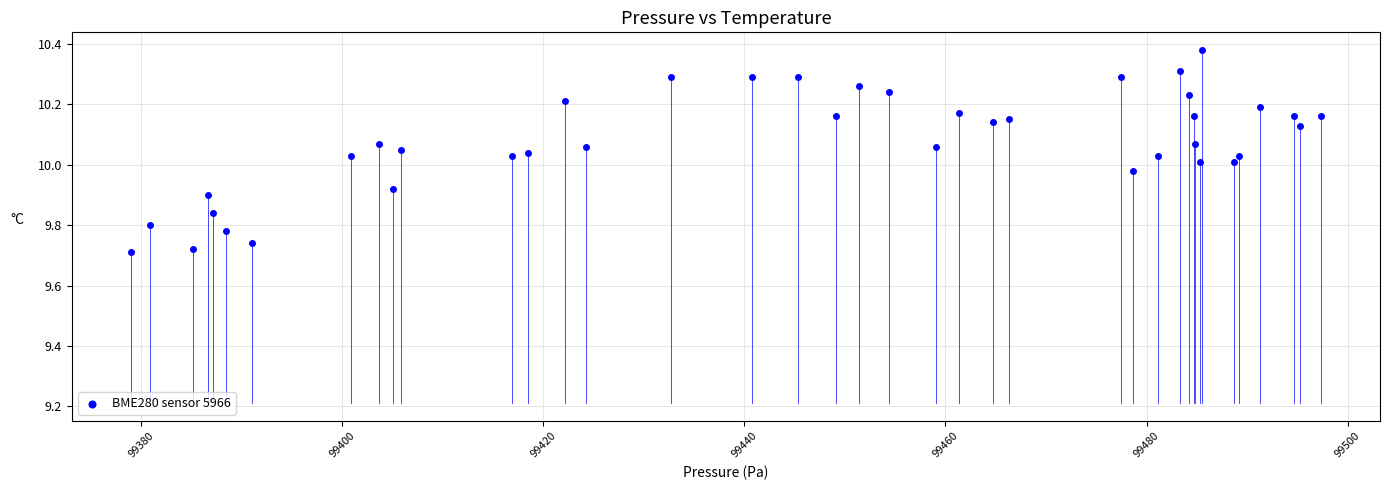

What is the range of X values (max minus min)?

118.3